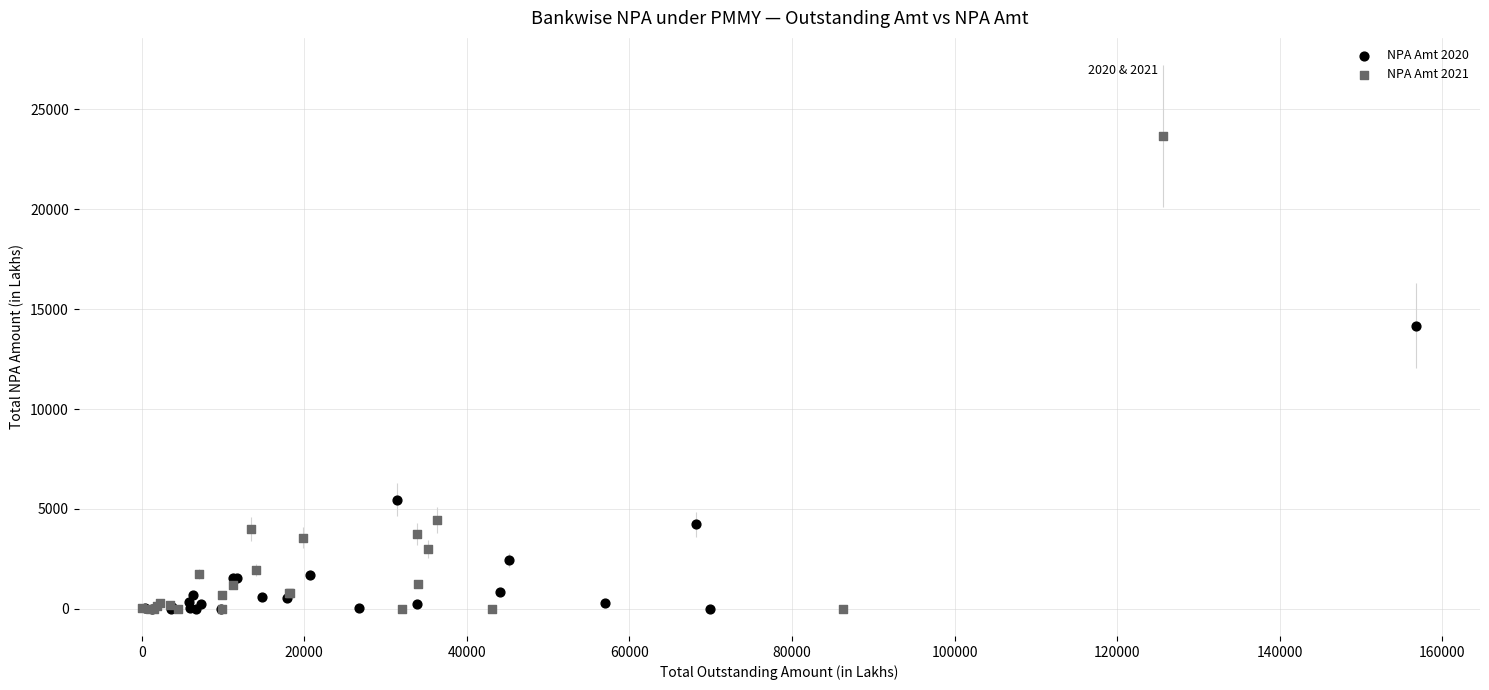

Which series has the largest Y range (max minus min)?

NPA Amt 2021